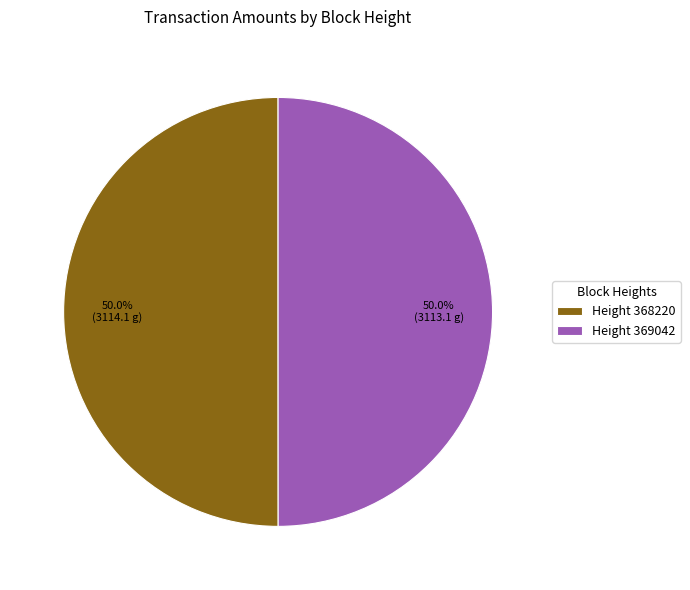

What is the ratio of the value at Height 369042 to the value at Height 368220?

1.0